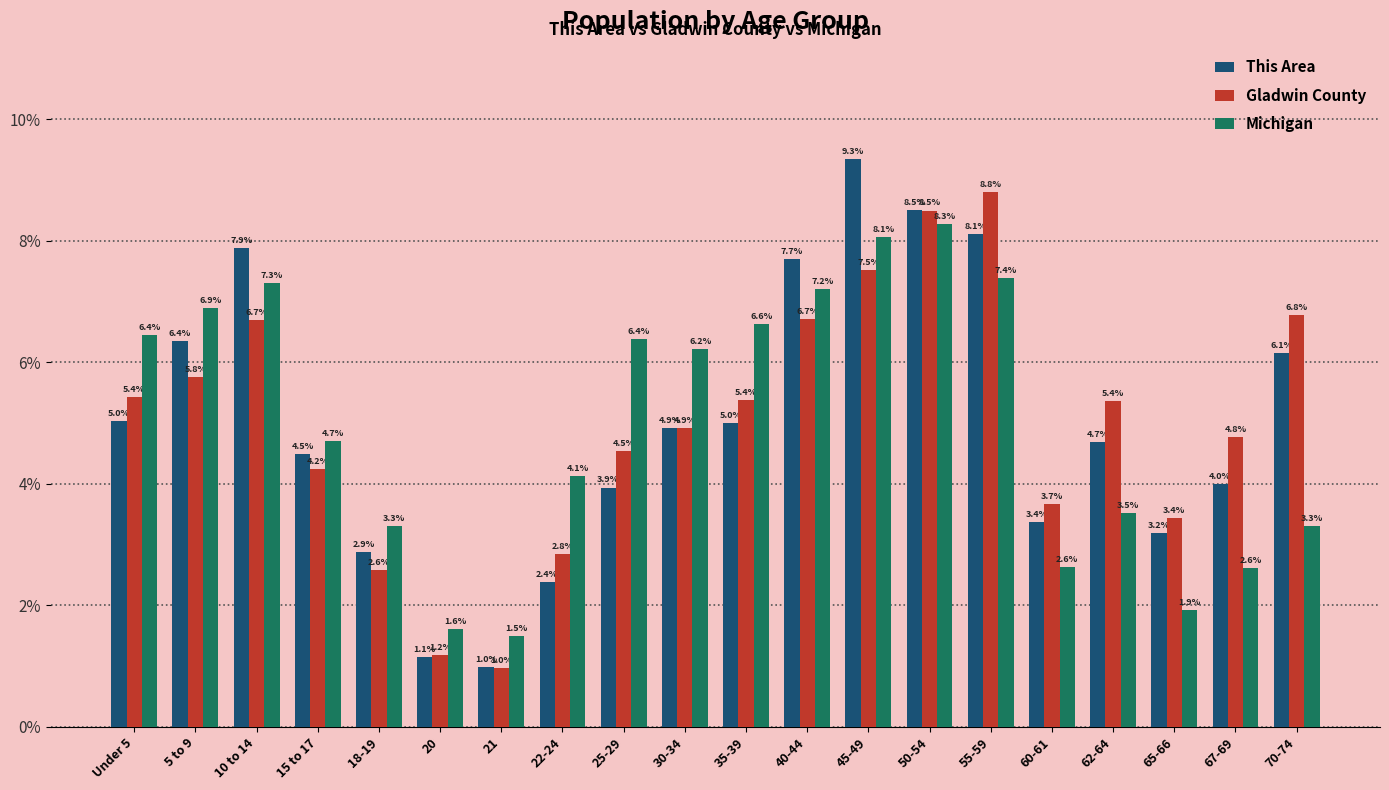

What is the maximum value shown in the chart?

9.3